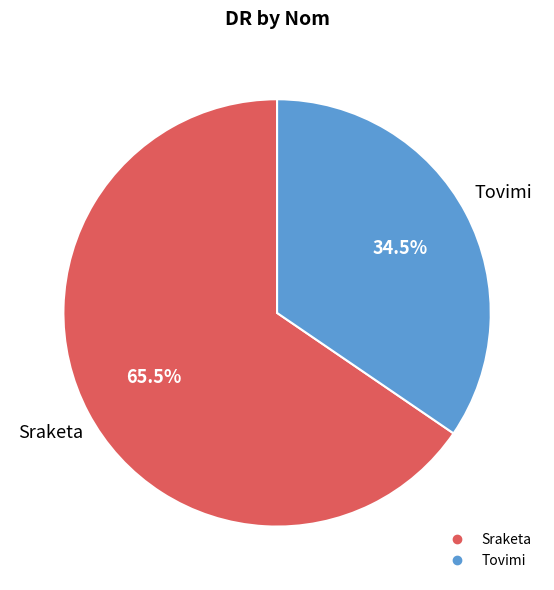

What is the ratio of the value at Sraketa to the value at Tovimi?

1.9